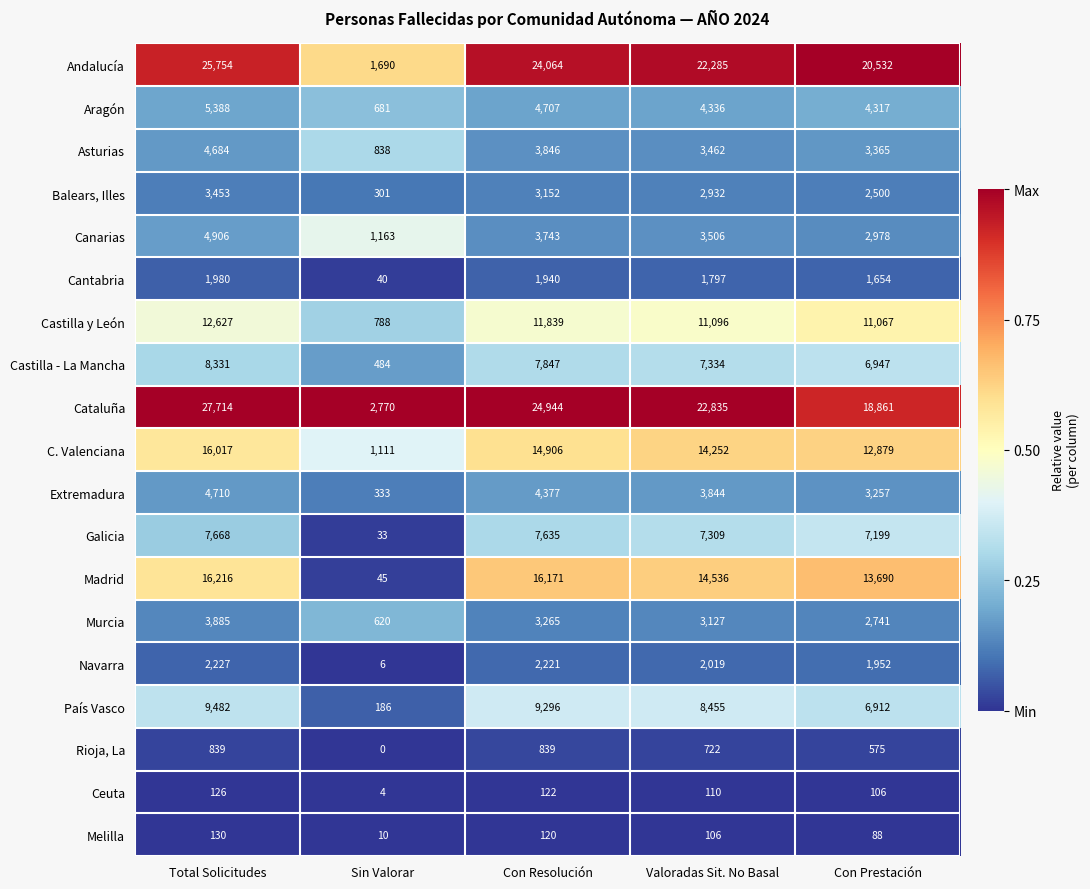

Which series has the largest total across all categories?

Cataluña